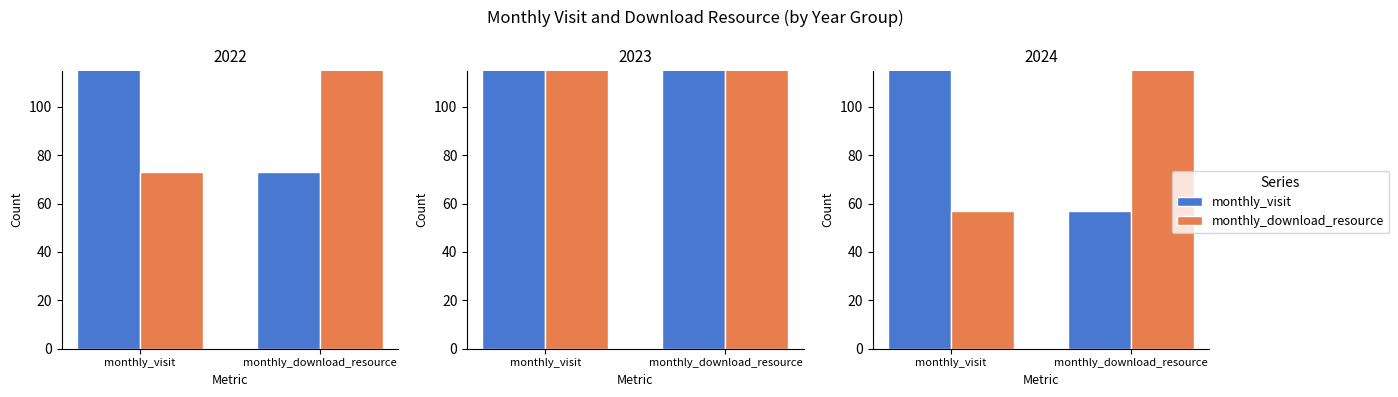

The monthly_visit series shows 57 at monthly_download_resource. True or false?

True